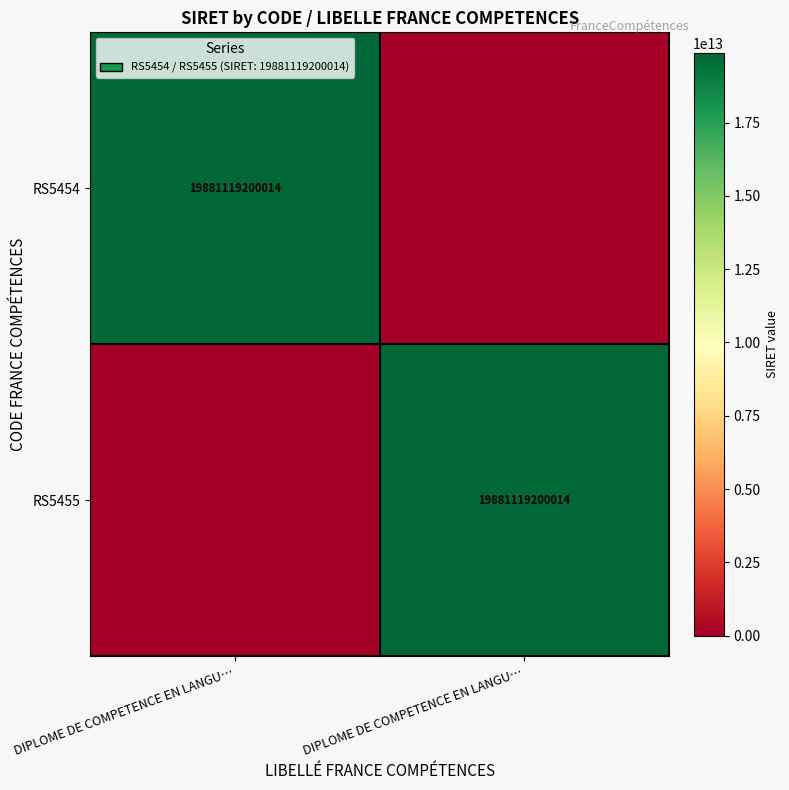

How many values in the RS5455 series are below 19881119200014?

1